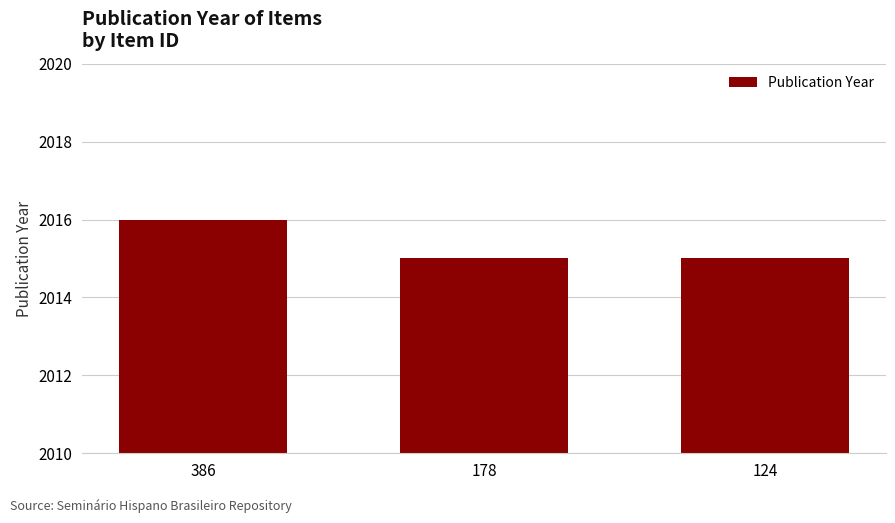

What is the sum of all values?

6046